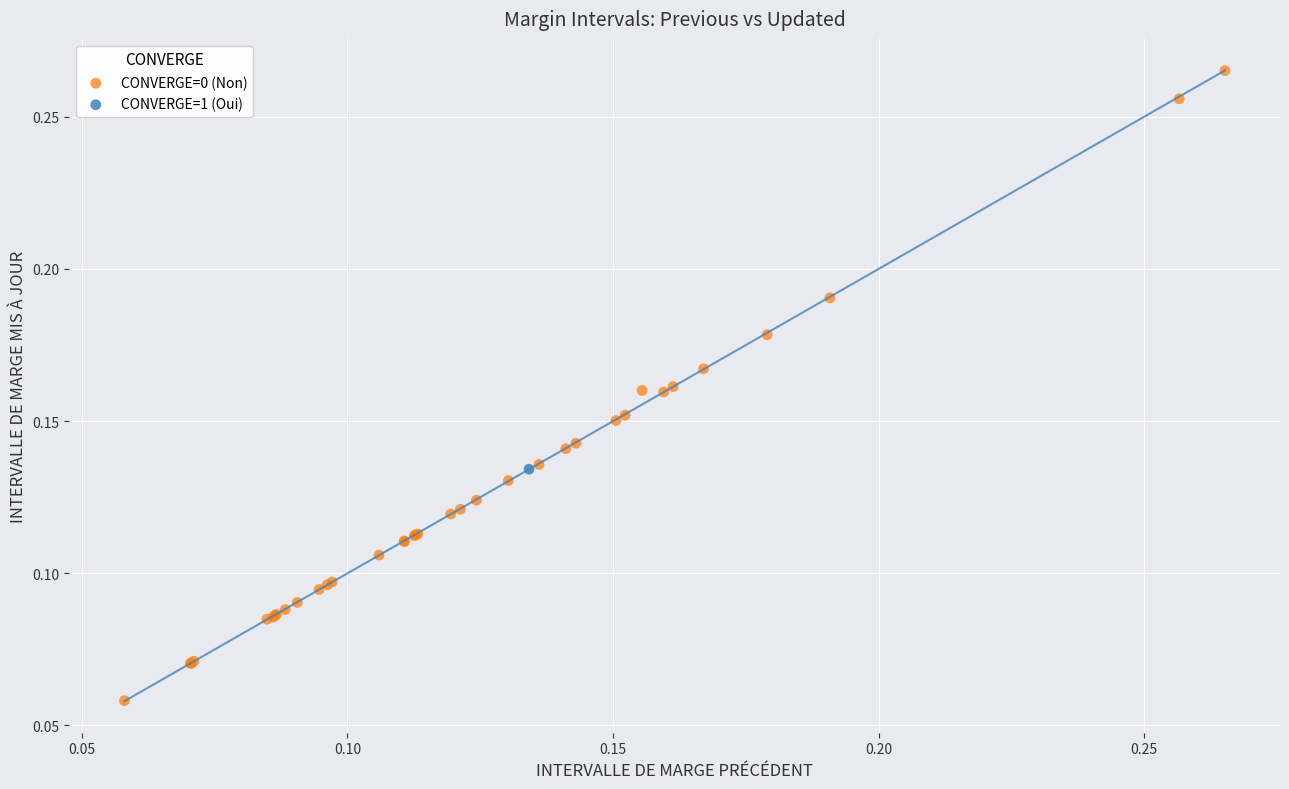

What are all the series names shown in the legend?

CONVERGE=0 (Non), CONVERGE=1 (Oui)